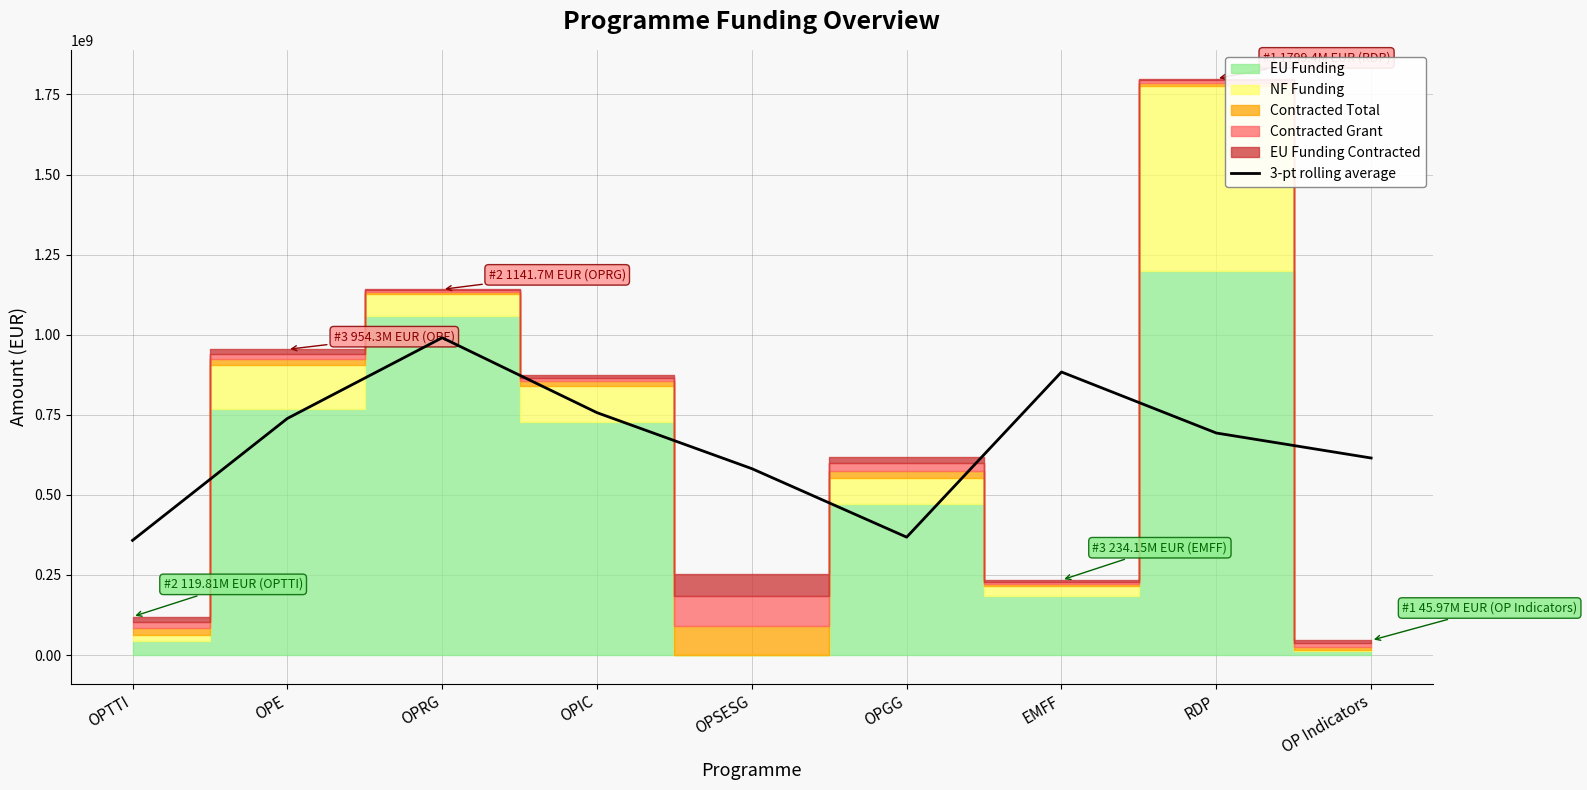

How many interior local peaks (higher than both neighbors) does the data have?

2